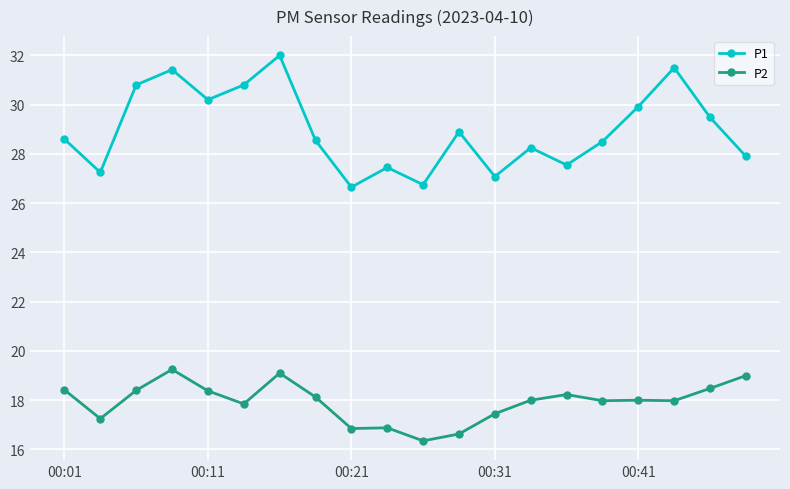

What is the smallest value displayed?

16.4